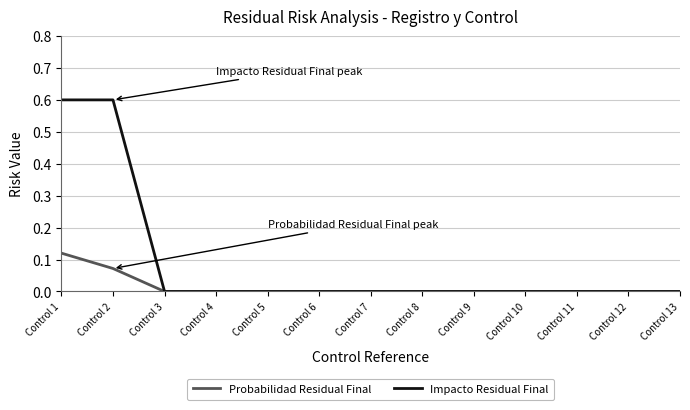

List the series in order of their peak value, highest first.

Impacto Residual Final, Probabilidad Residual Final